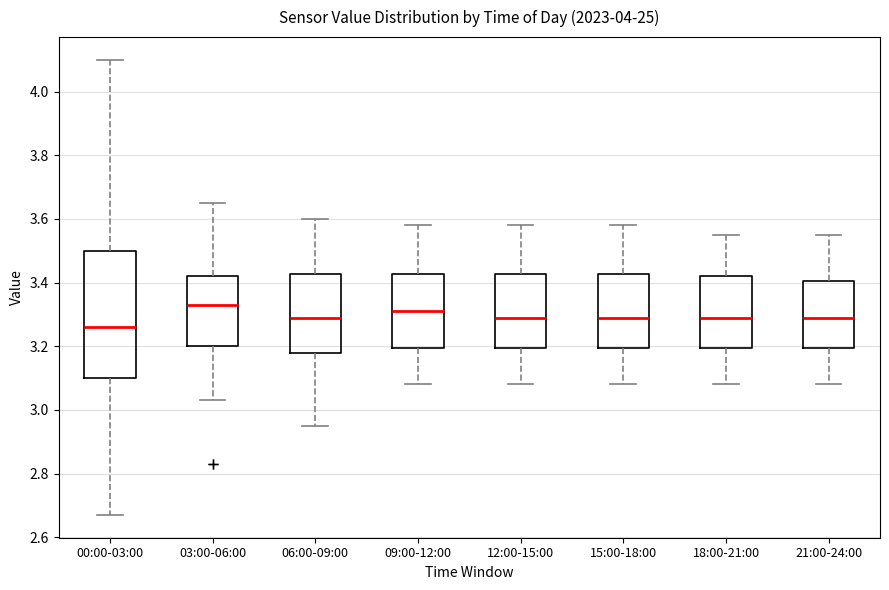

Where does the lower whisker of the box for 12:00-15:00 end on the y-axis? The values are not printed on the chart, so give them approximately, as read against the axis.

3.08